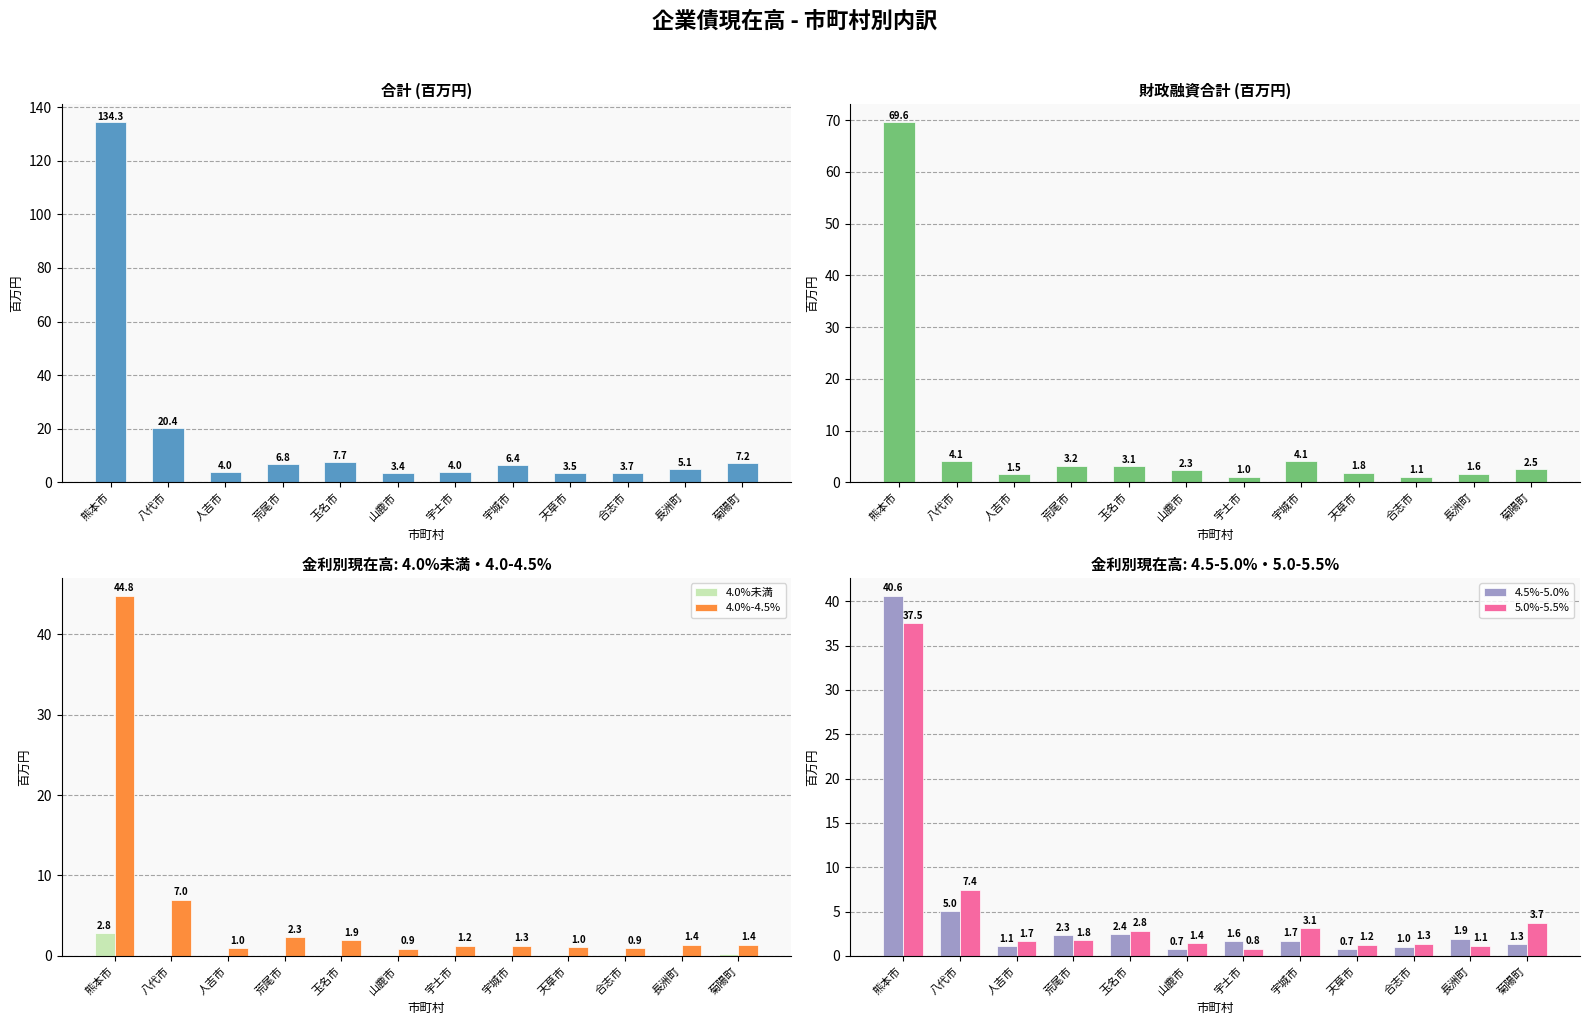

Rank the series by their maximum value, from lowest to highest.

4.0%未満, 5.0%-5.5%, 4.5%-5.0%, 4.0%-4.5%, 財政融資合計, 合計